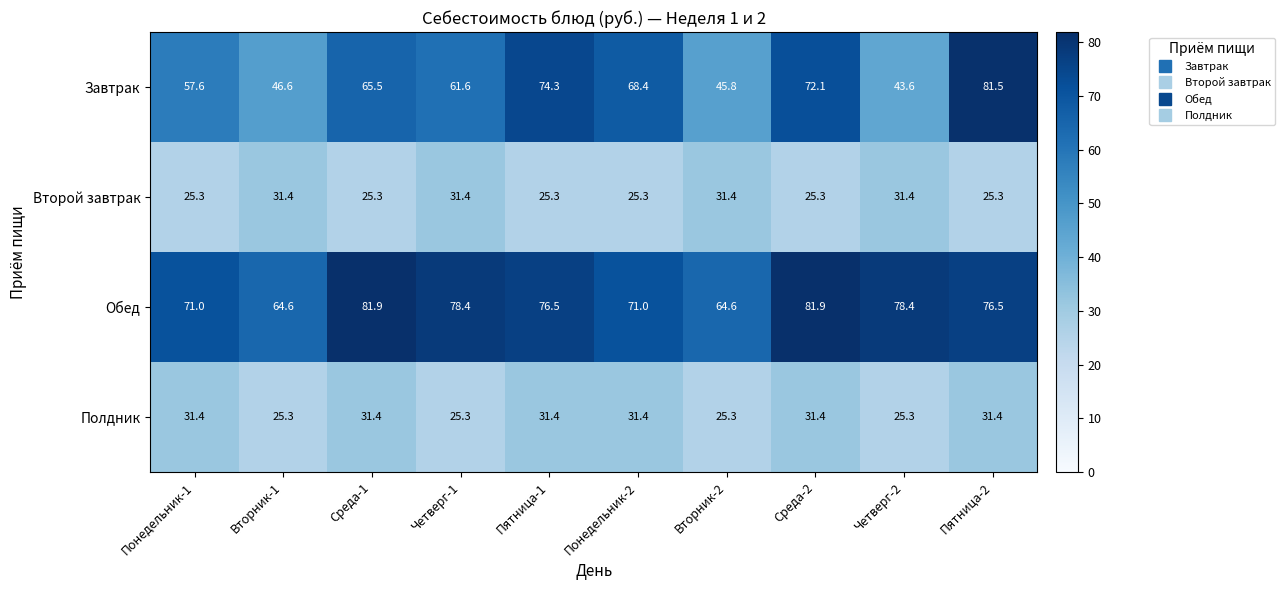

The Обед series shows 114.3 at Вторник-1. True or false?

False